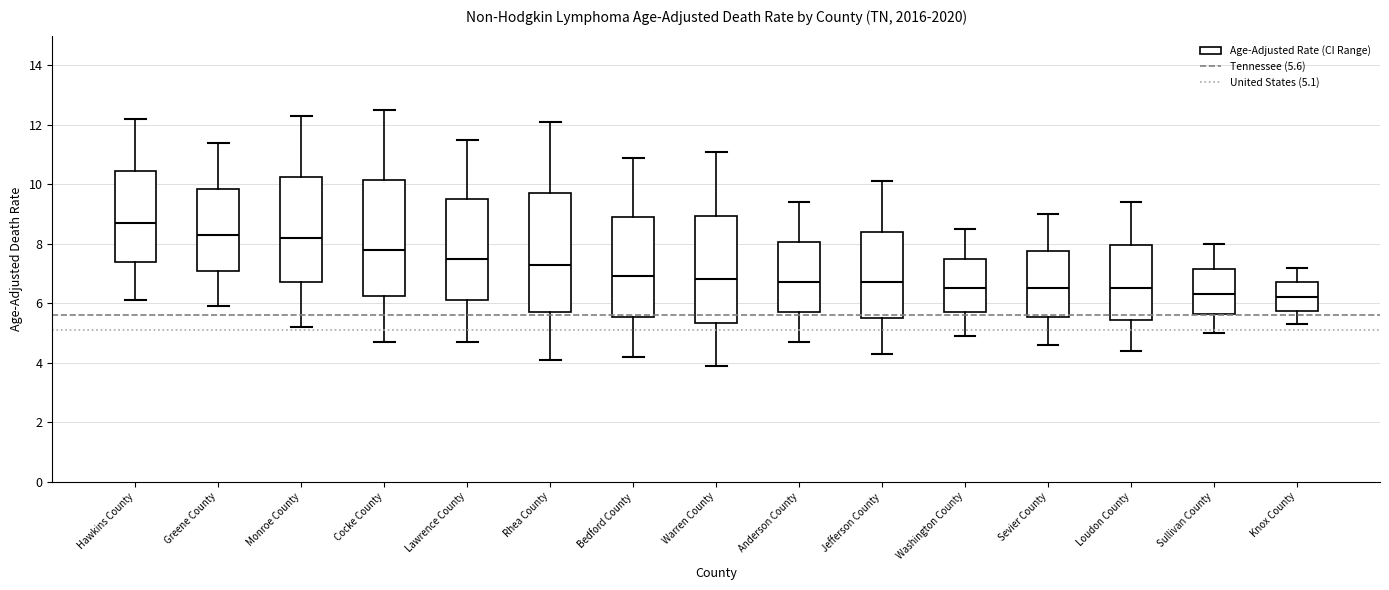

Reading left to right, read every box against the y-axis: the position of its median line, the range the box covers, and the ends of its whiskers. The values are not printed on the chart, so give them approximately, as read against the axis.

Hawkins County: median 8.8, box 7.4 to 10.4, whiskers 6.2 to 12.2
Greene County: median 8.4, box 7.2 to 9.8, whiskers 6.0 to 11.4
Monroe County: median 8.2, box 6.8 to 10.2, whiskers 5.2 to 12.4
Cocke County: median 7.8, box 6.2 to 10.2, whiskers 4.8 to 12.6
Lawrence County: median 7.6, box 6.2 to 9.6, whiskers 4.8 to 11.6
Rhea County: median 7.4, box 5.8 to 9.8, whiskers 4.2 to 12.2
Bedford County: median 7.0, box 5.6 to 9.0, whiskers 4.2 to 11.0
Warren County: median 6.8, box 5.4 to 9.0, whiskers 4.0 to 11.2
Anderson County: median 6.8, box 5.8 to 8.0, whiskers 4.8 to 9.4
Jefferson County: median 6.8, box 5.6 to 8.4, whiskers 4.4 to 10.2
Washington County: median 6.6, box 5.8 to 7.6, whiskers 5.0 to 8.6
Sevier County: median 6.6, box 5.6 to 7.8, whiskers 4.6 to 9.0
Loudon County: median 6.6, box 5.4 to 8.0, whiskers 4.4 to 9.4
Sullivan County: median 6.4, box 5.6 to 7.2, whiskers 5.0 to 8.0
Knox County: median 6.2, box 5.8 to 6.8, whiskers 5.4 to 7.2